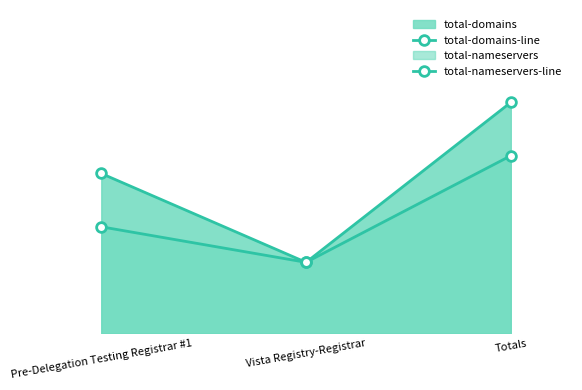

Which series has the largest total across all categories?

total-domains-line